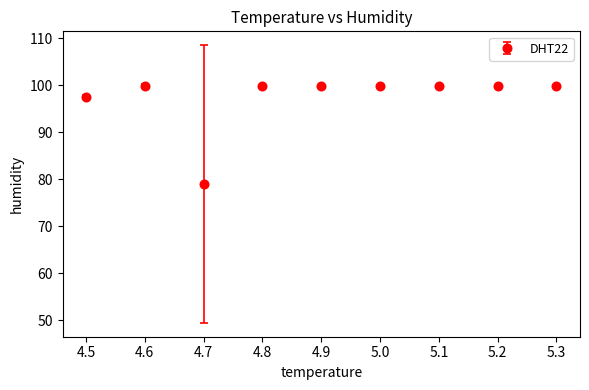

True or false: the data shows 99.9 at 4.6.

True